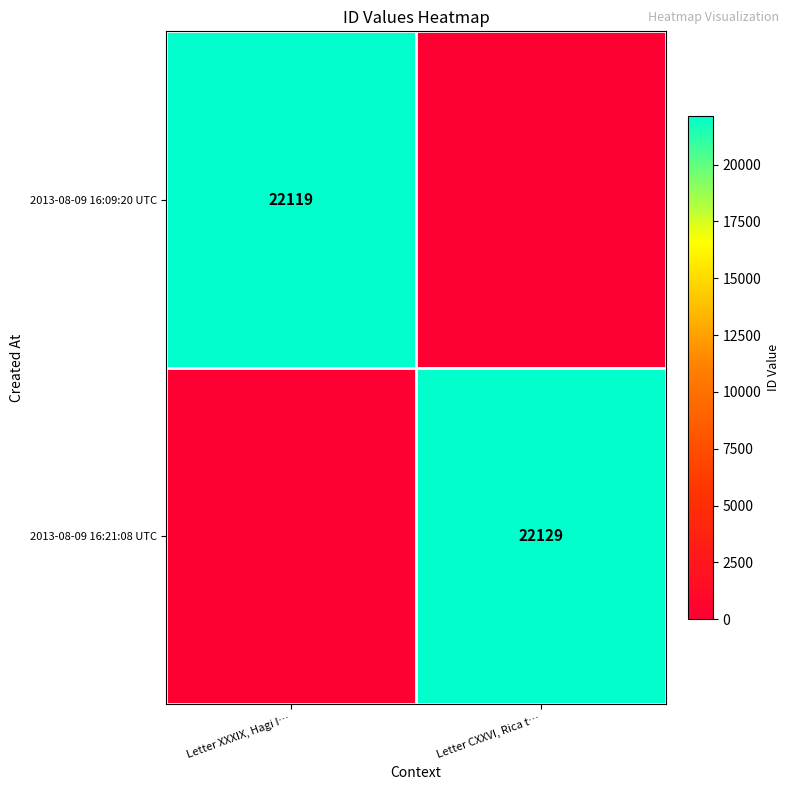

Is it true that 2013-08-09 16:21:08 UTC equals 6942 at Letter CXXVI, Rica t…?

False